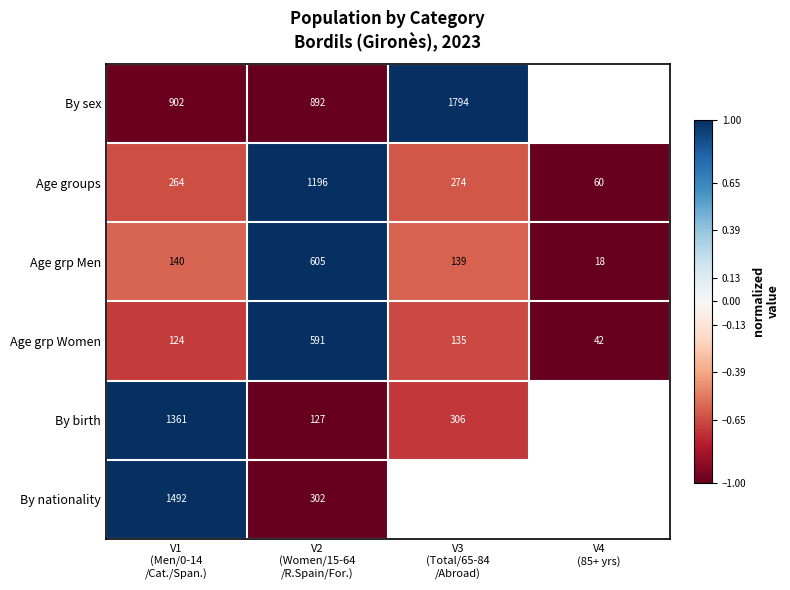

Is the value of By nationality at V3 (Total/65-84 /Abroad) greater than the value of By sex at V3 (Total/65-84 /Abroad)?

No